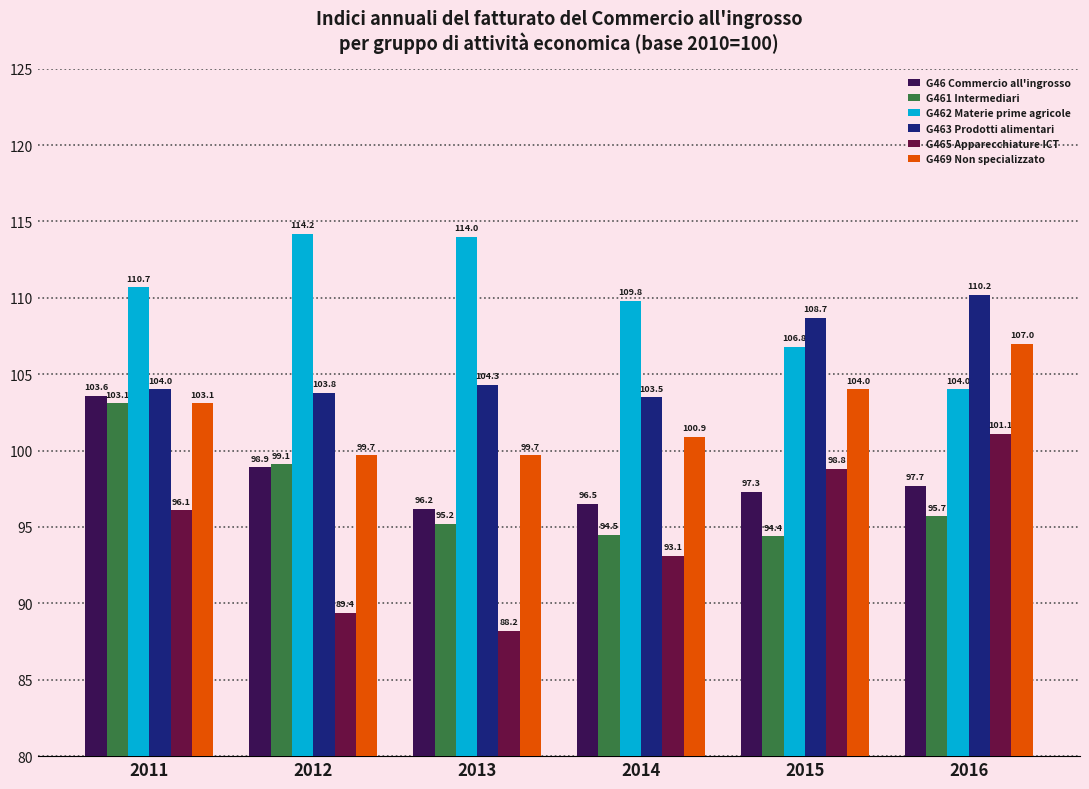

What is the smallest value displayed?

88.2